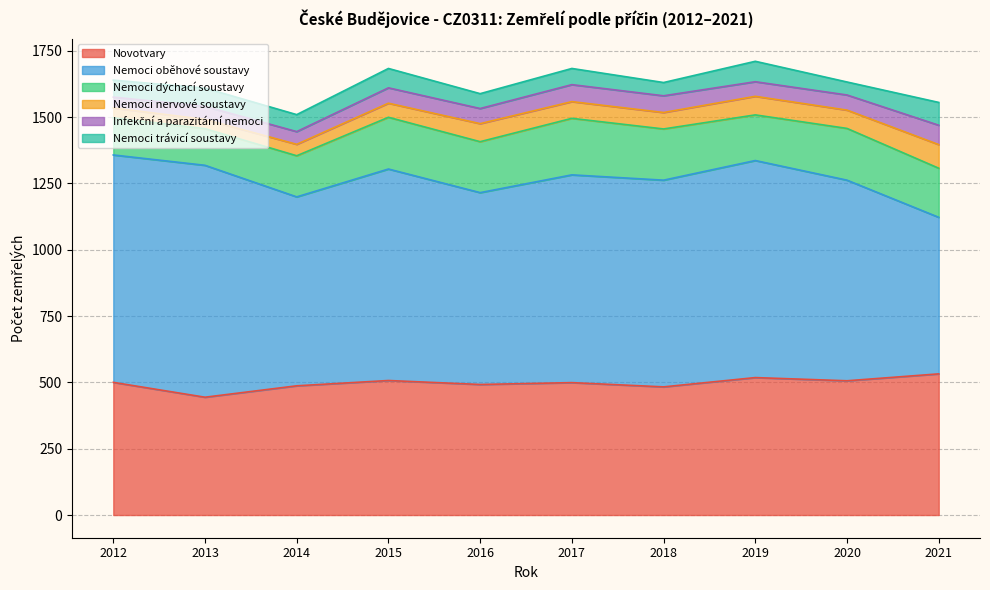

How many interior local valleys does the Nemoci trávicí soustavy series have?

4